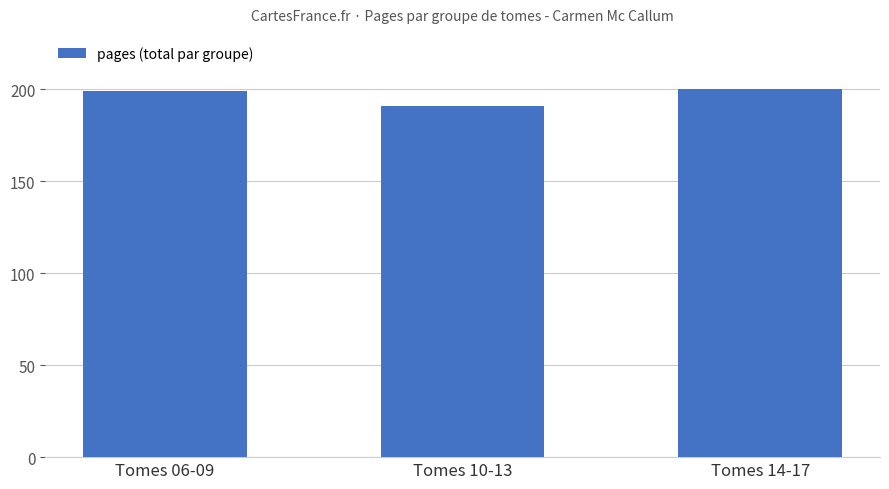

Approximately how many times larger is the value at Tomes 06-09 compared to Tomes 14-17?

1.0